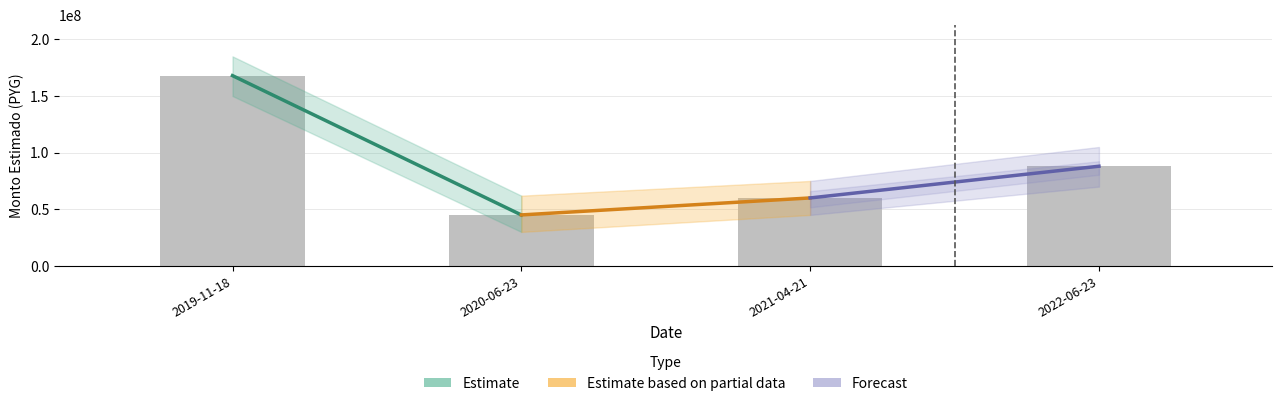

What is the sum of the values at 2022-06-23 and 2019-11-18?

256000000